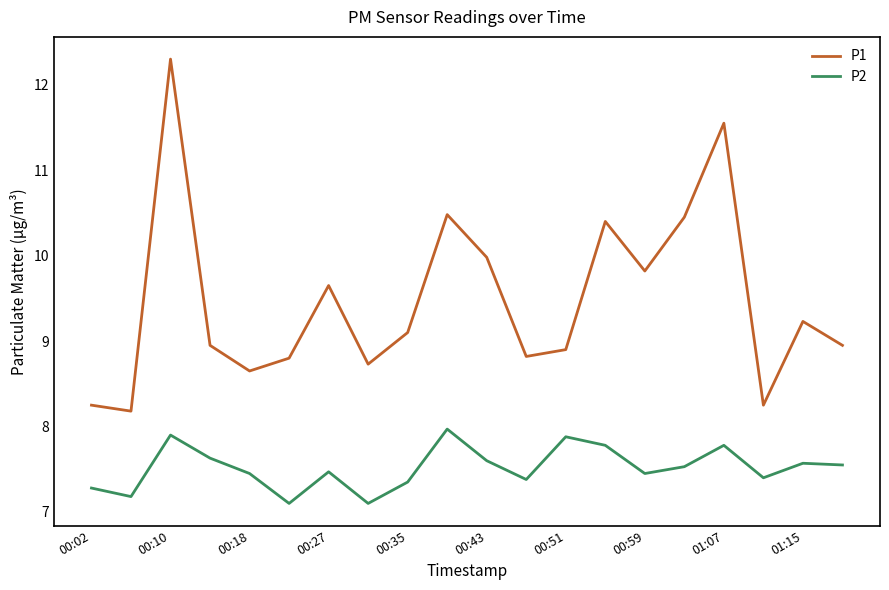

What is the difference between the maximum and minimum values in the P1 series?

4.1